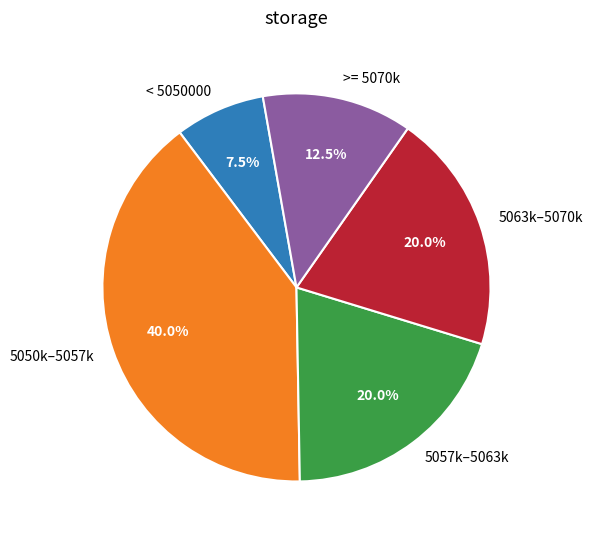

What is the largest slice in the pie chart?

5050k–5057k